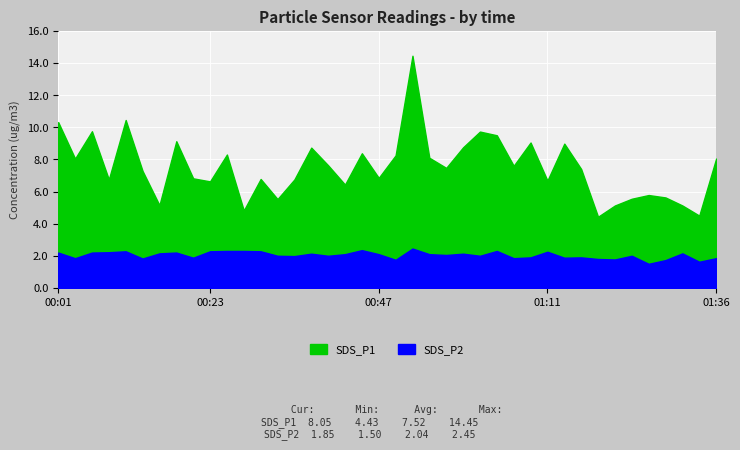

The SDS_P2 series shows 1.9 at 01:16. True or false?

True